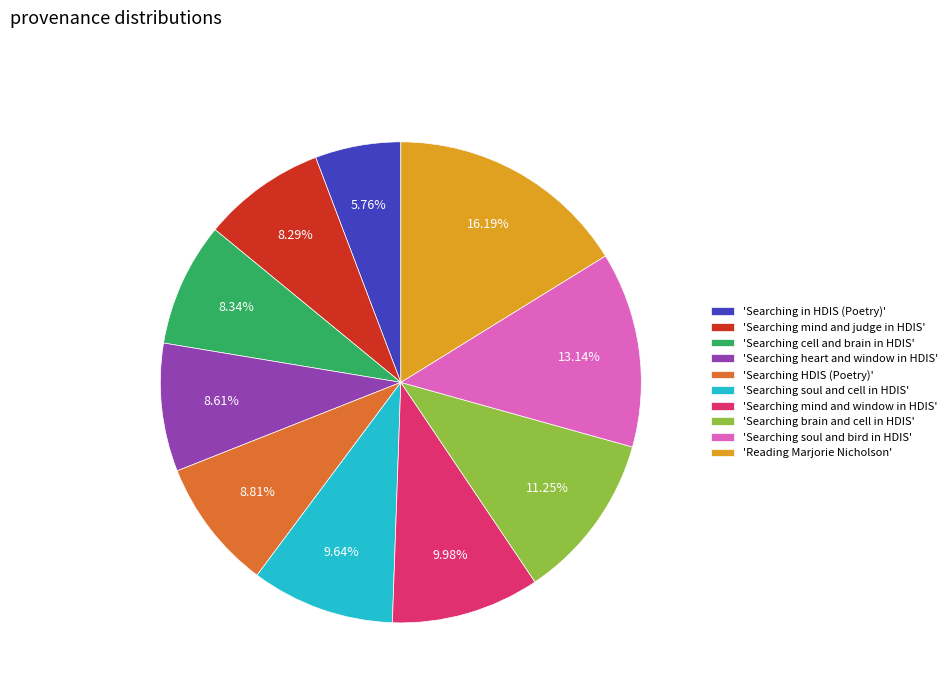

Is the sum of 'Searching brain and cell in HDIS' and 'Searching mind and window in HDIS' greater than half?

No